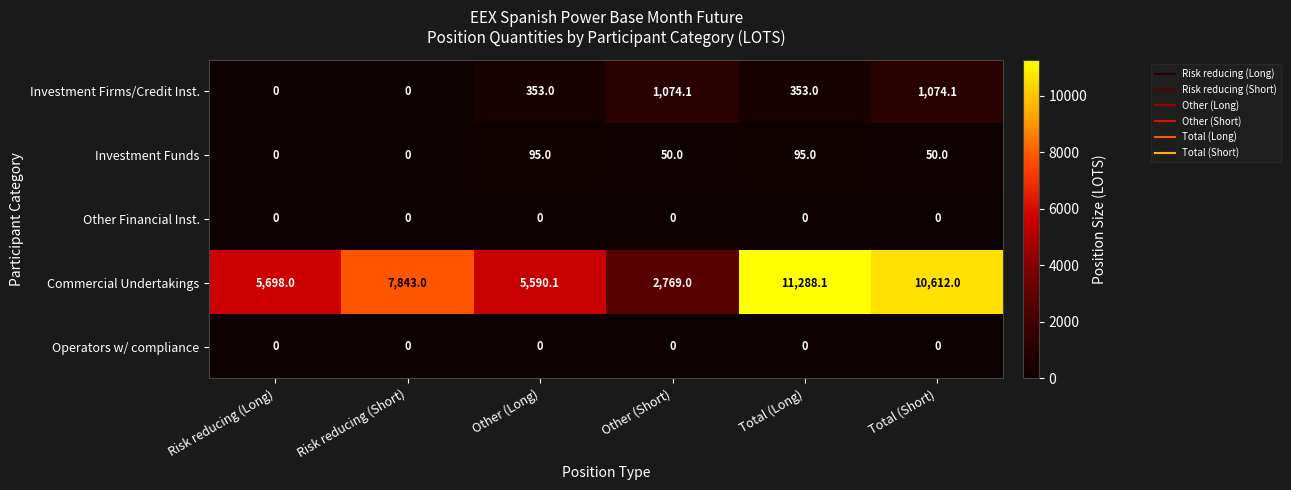

What is the sum of the Commercial Undertakings values at Other (Long) and Total (Short)?

16202.1